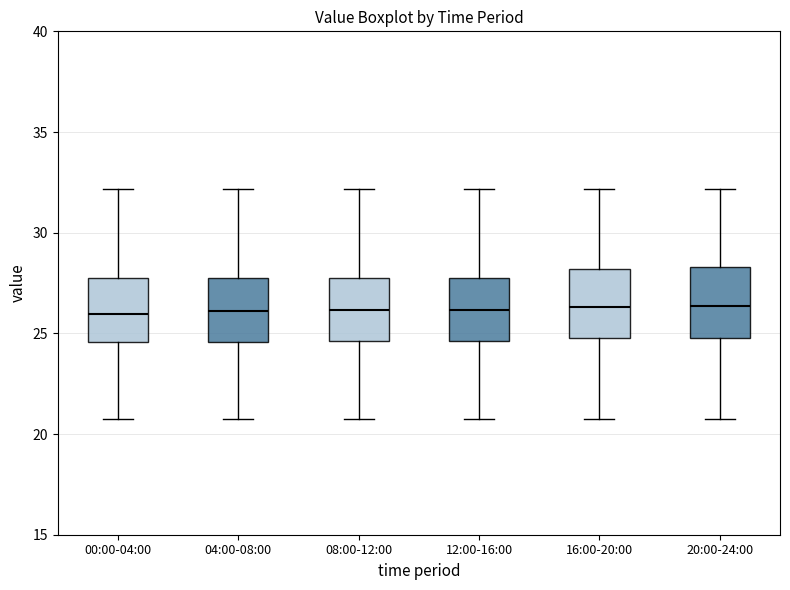

Where does the lower whisker of the box for 04:00-08:00 end on the y-axis? The values are not printed on the chart, so give them approximately, as read against the axis.

20.5